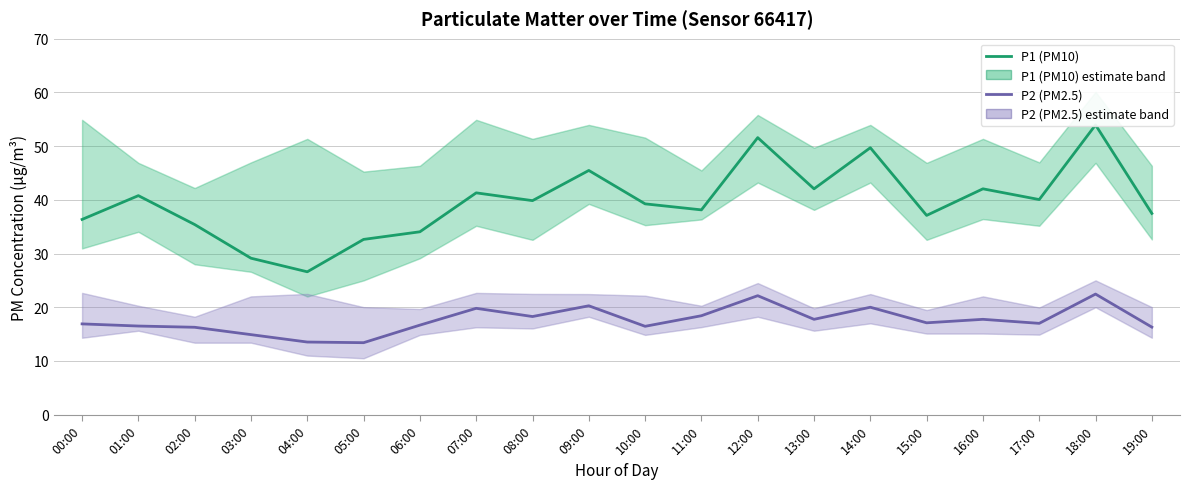

The value of P1 (PM10) at 02:00 is 24.1. True or false?

False